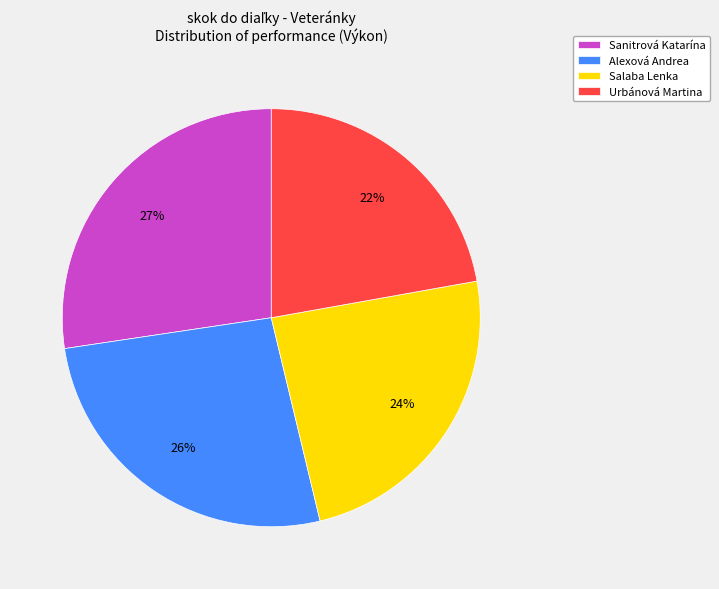

Does Sanitrová Katarína represent more than half of the total?

No